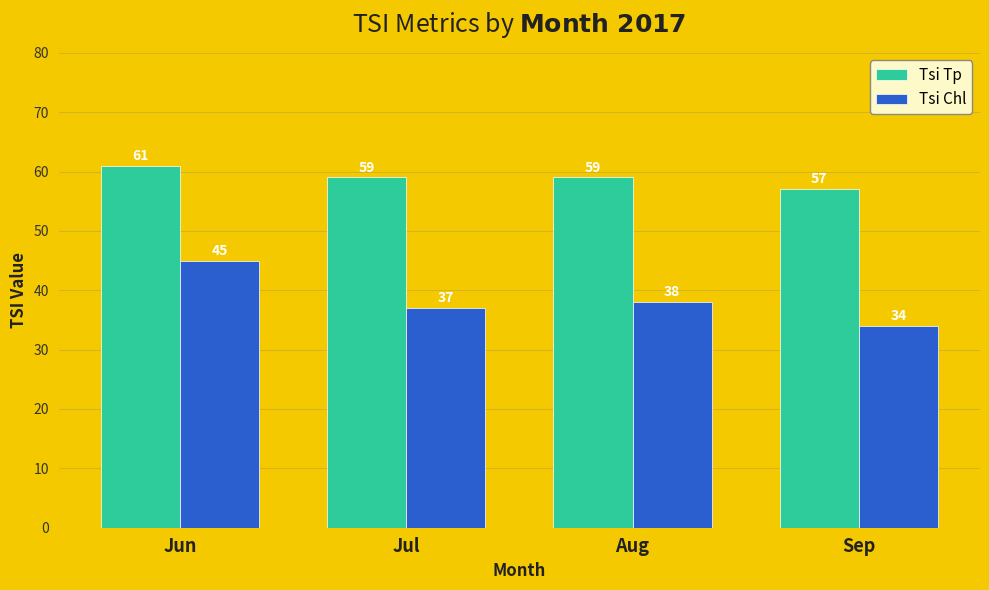

What is the total value across all series at Aug?

97